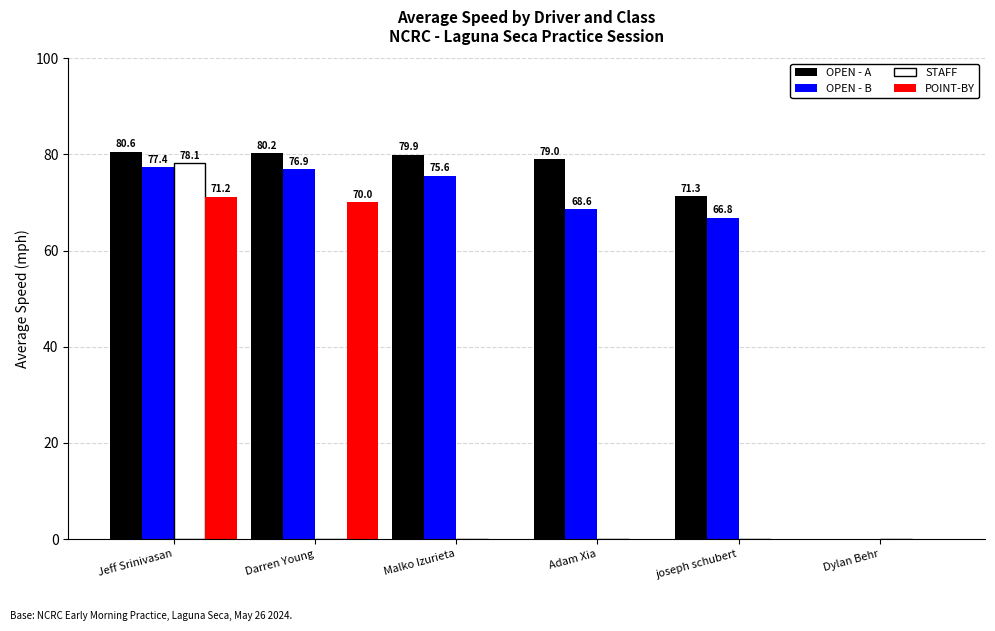

True or false: OPEN - B has a value of 39.1 at Darren Young.

False